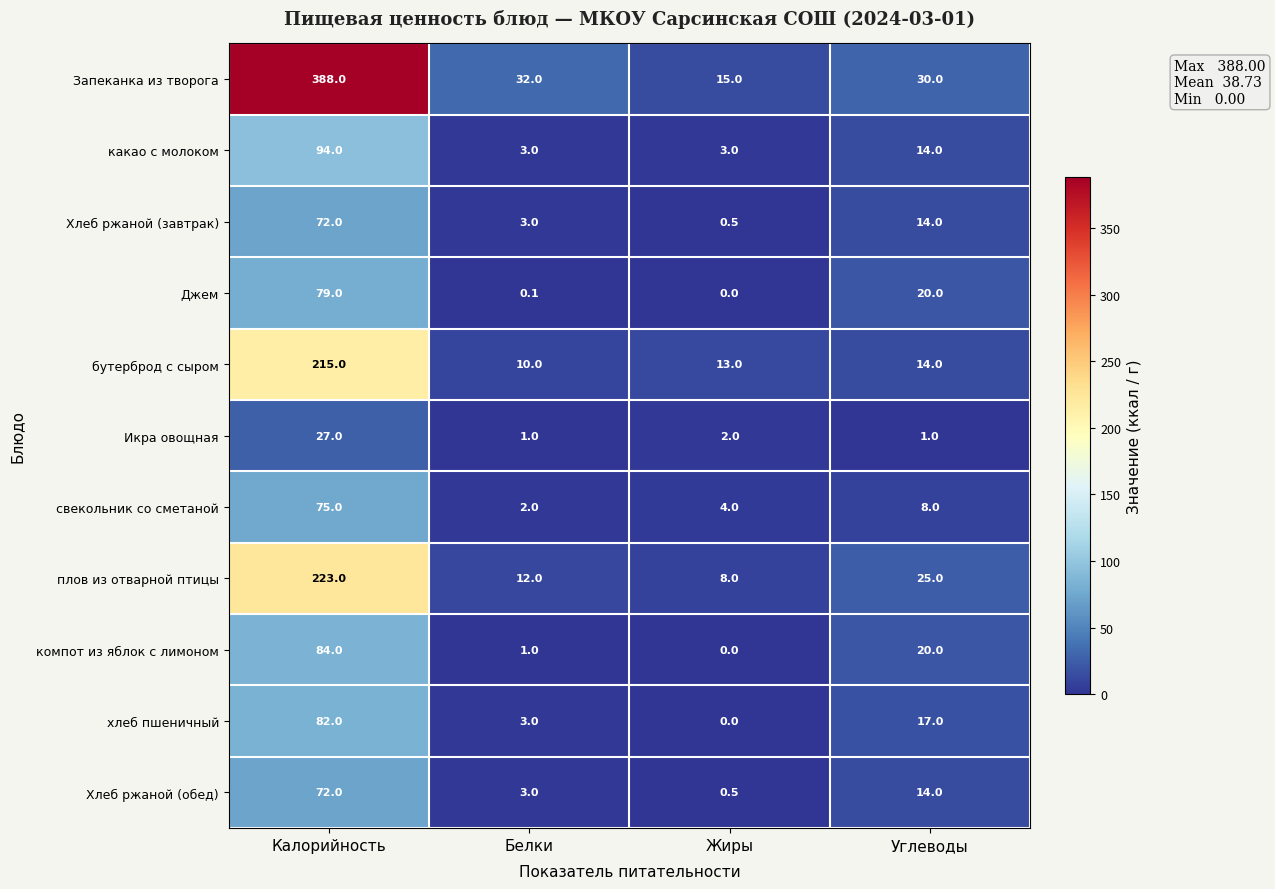

Where does the какао с молоком series first go above 14?

Калорийность